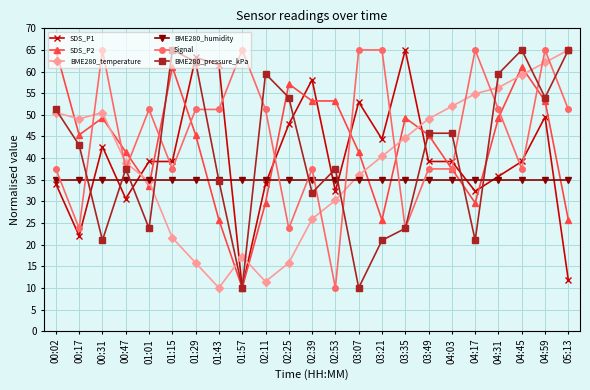

What are all the series names shown in the legend?

SDS_P1, SDS_P2, BME280_temperature, BME280_humidity, Signal, BME280_pressure_kPa